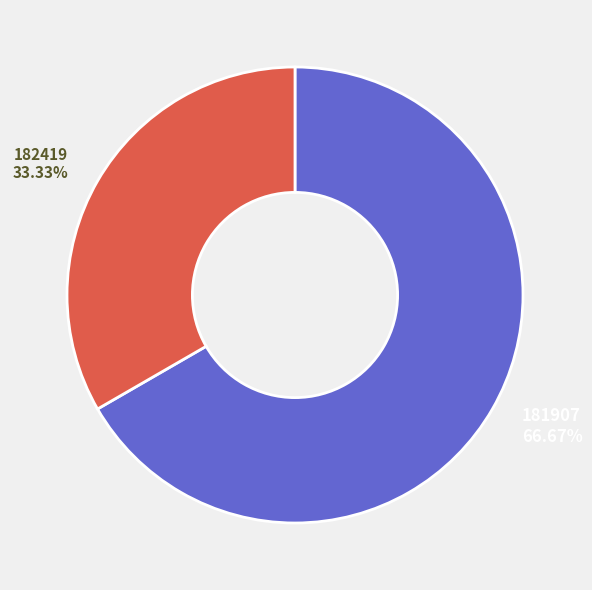

Combined, do 182419 and 181907 account for over 50%?

Yes